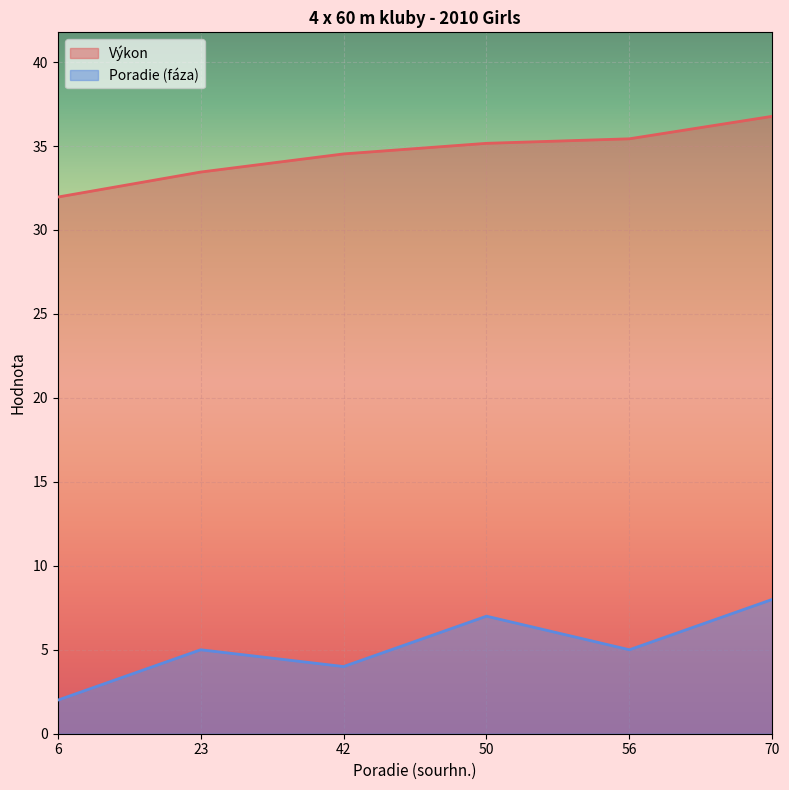

Reading left to right, what are all the values shown in this chart?

Výkon: 32.0	33.5	34.5	35.2	35.4	36.8
Poradie (fáza): 2.0	5.0	4.0	7.0	5.0	8.0